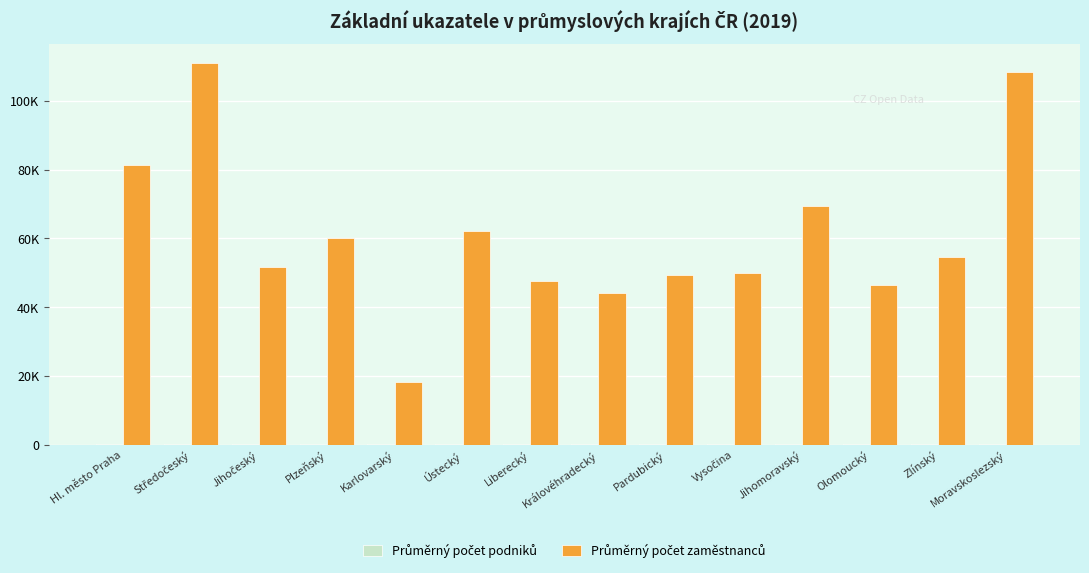

True or false: Průměrný počet podniků has a value of 64.0 at Karlovarský.

True